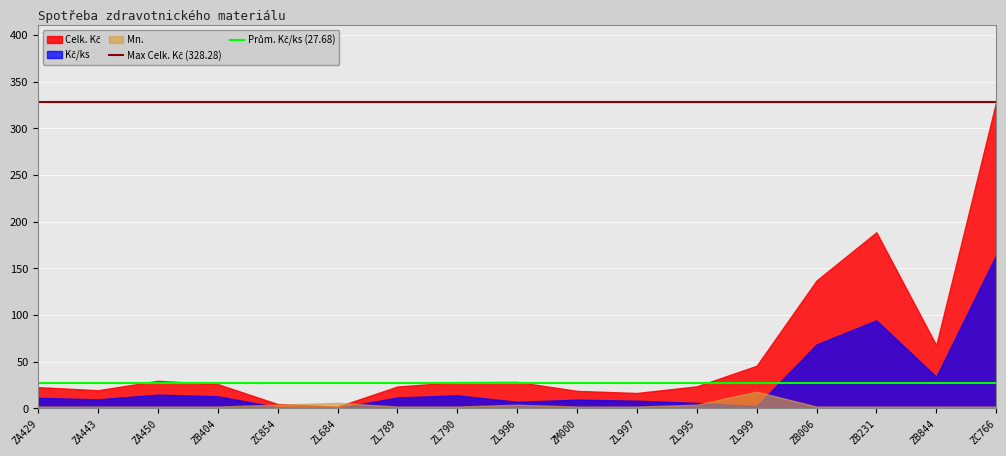

The Mn. series shows 6.8 at ZL999. True or false?

False